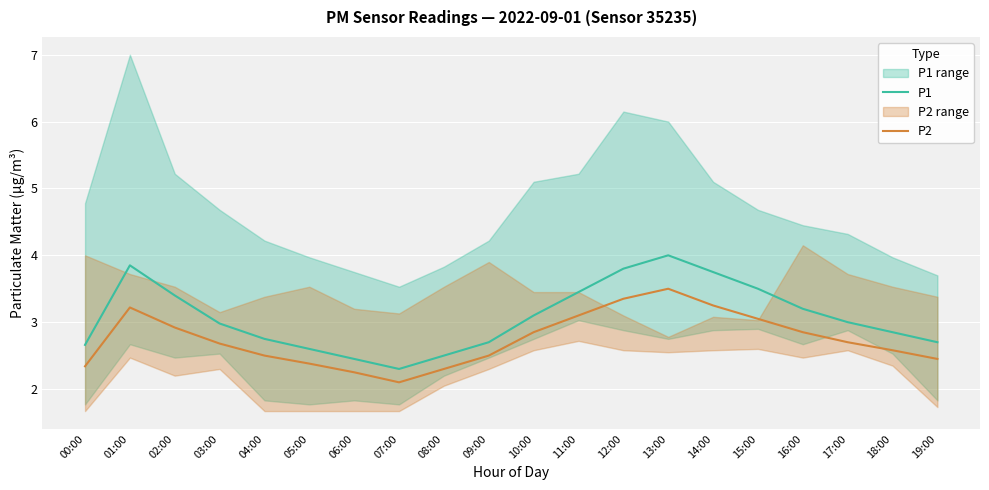

In P2, how many points are higher than both neighbors (excluding endpoints)?

2